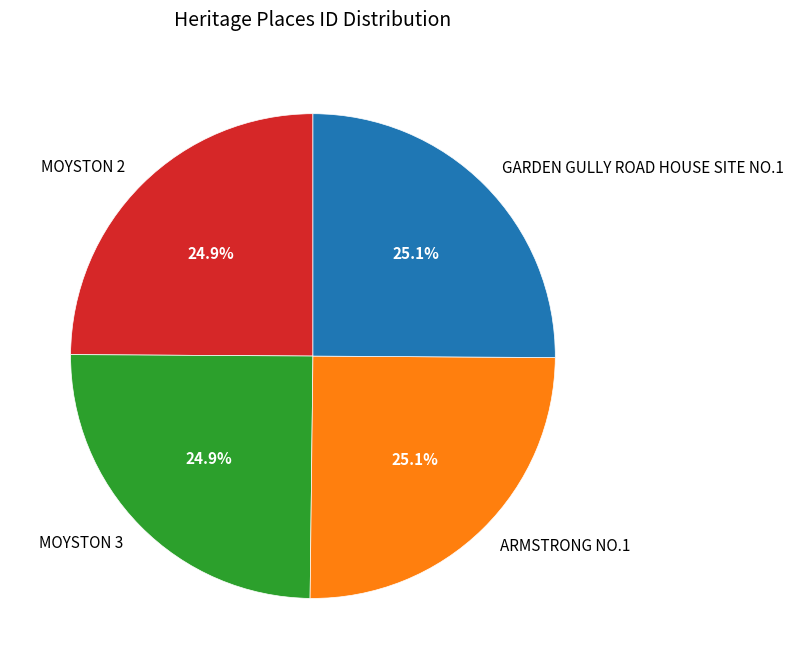

What percentage do GARDEN GULLY ROAD HOUSE SITE NO.1 and MOYSTON 2 together represent?

50.0%